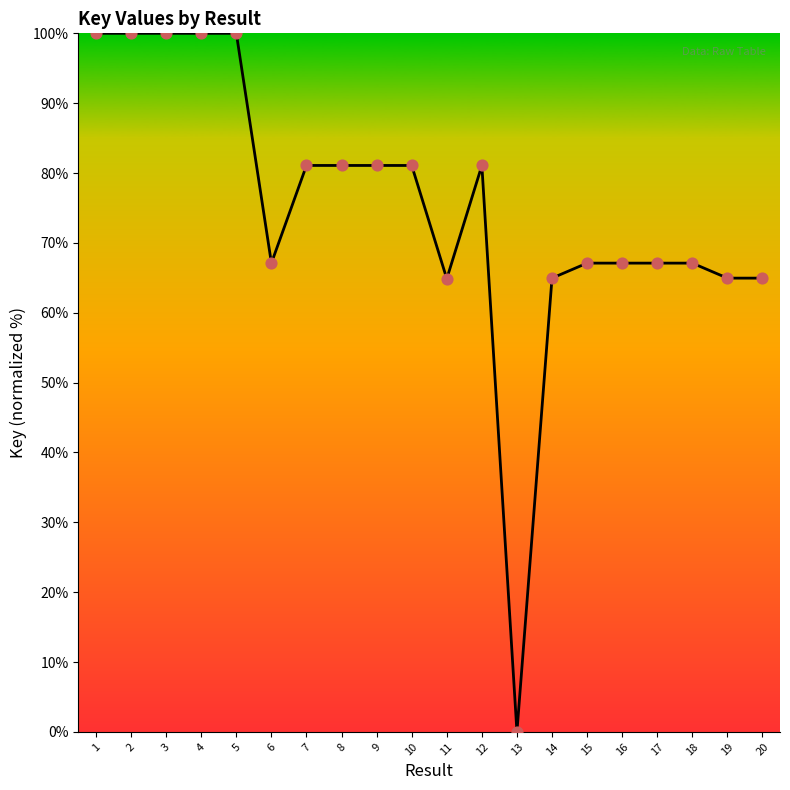

Approximately how many times larger is the value at 8 compared to 12?

1.0